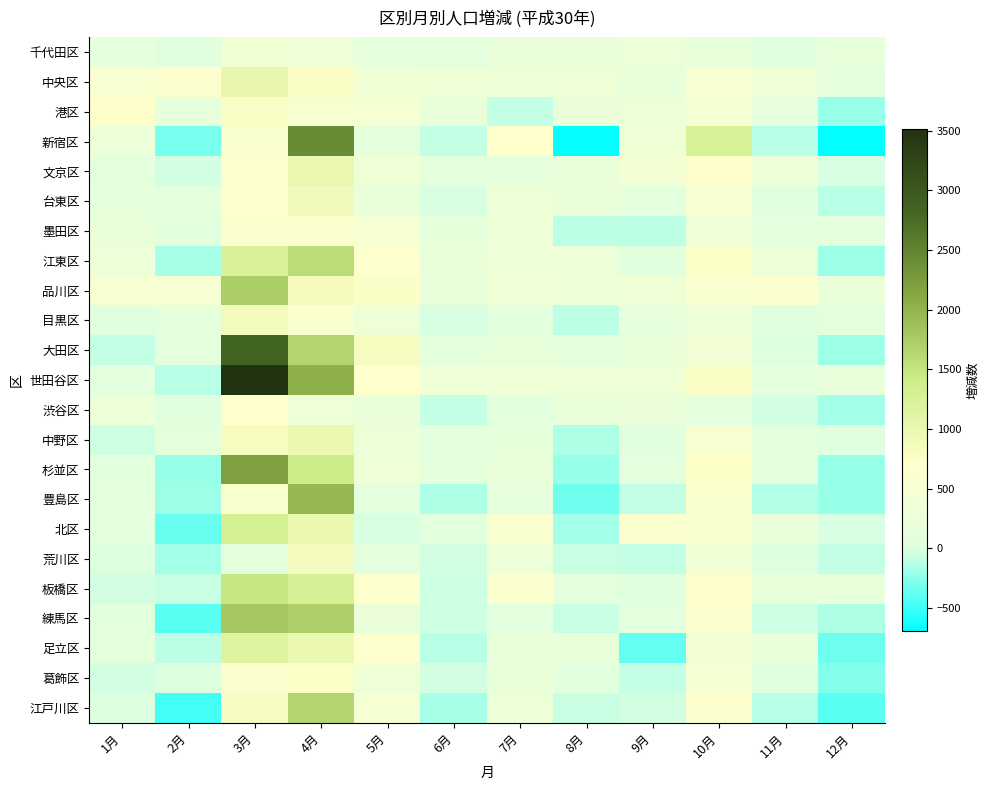

How many distinct data groups are displayed?

23